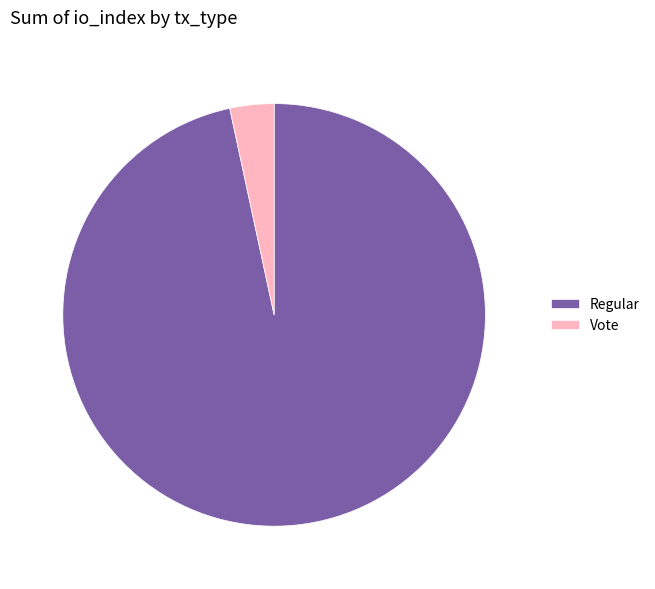

What is the smallest slice in the pie chart?

Vote